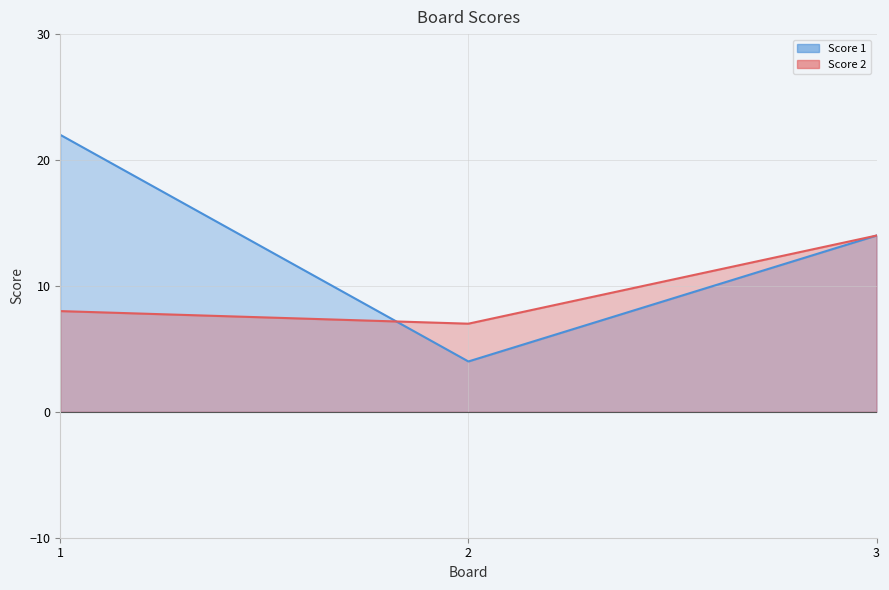

How many categories are shown in the chart?

3